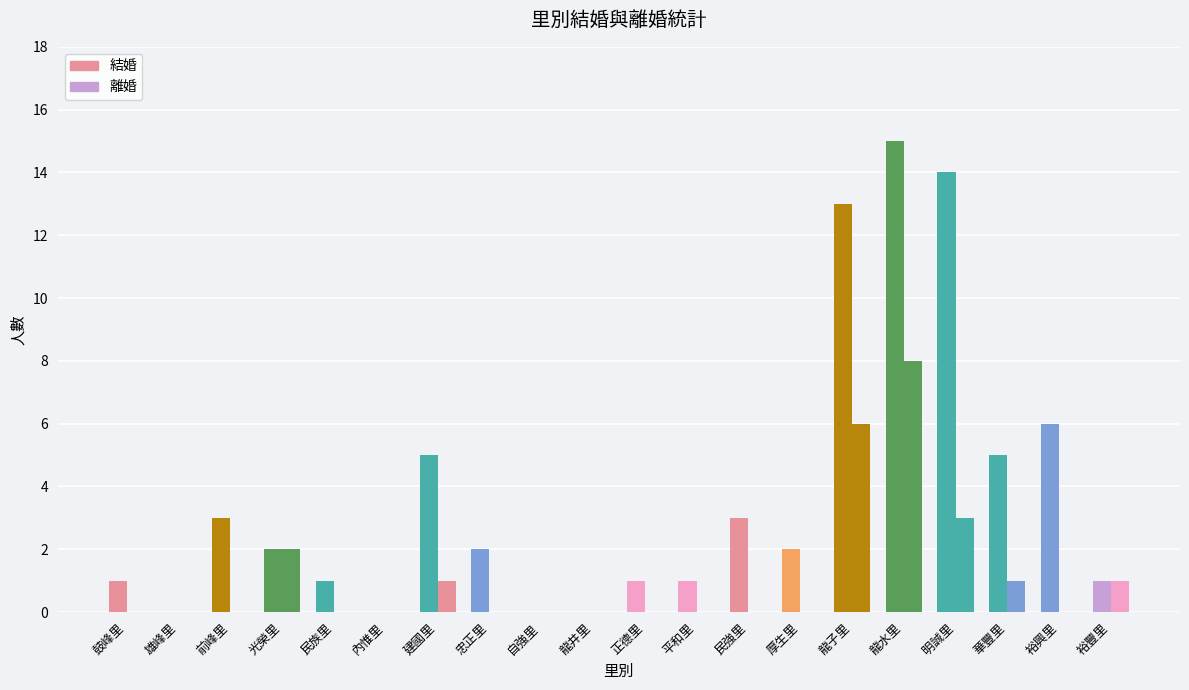

What is the label of the 9th bar from the left?

自強里